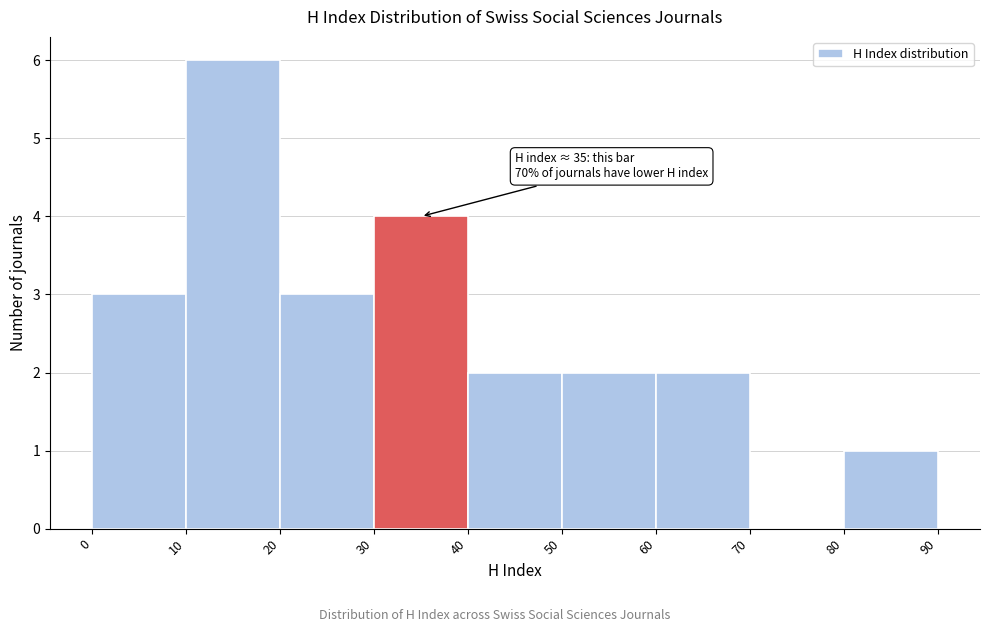

Which range on the x-axis has the tallest bar?

10 to 20